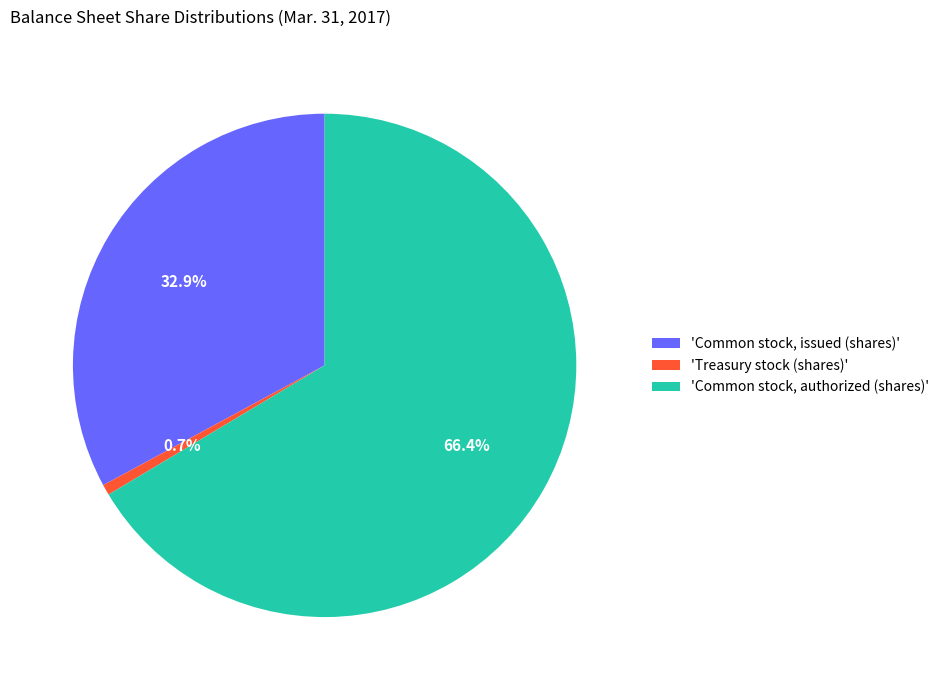

Is there a majority slice in this chart?

Yes